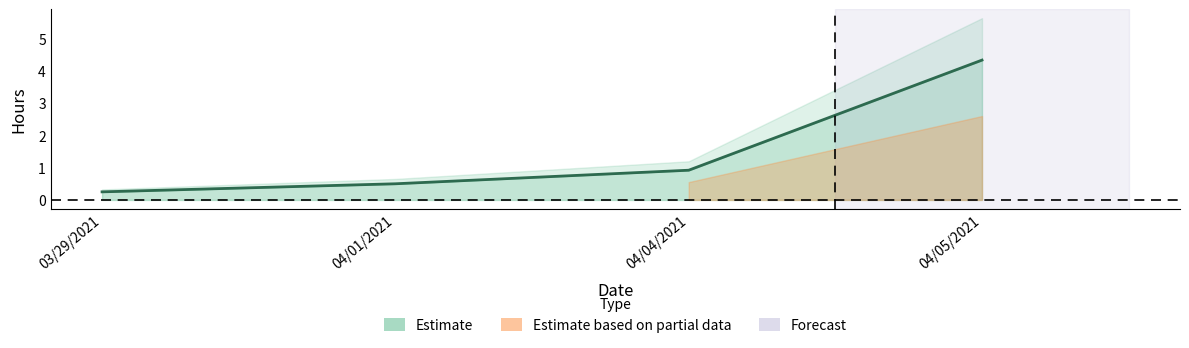

What is the maximum value shown in the chart?

4.3